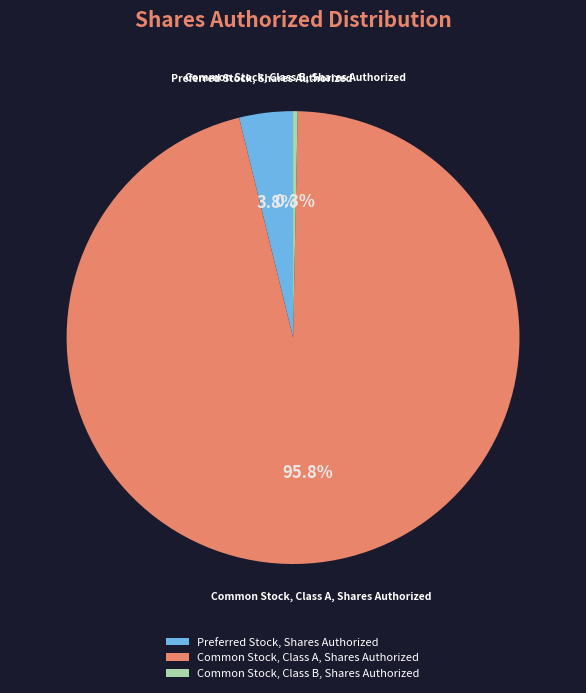

What is the smallest slice in the pie chart?

Common Stock, Class B, Shares Authorized